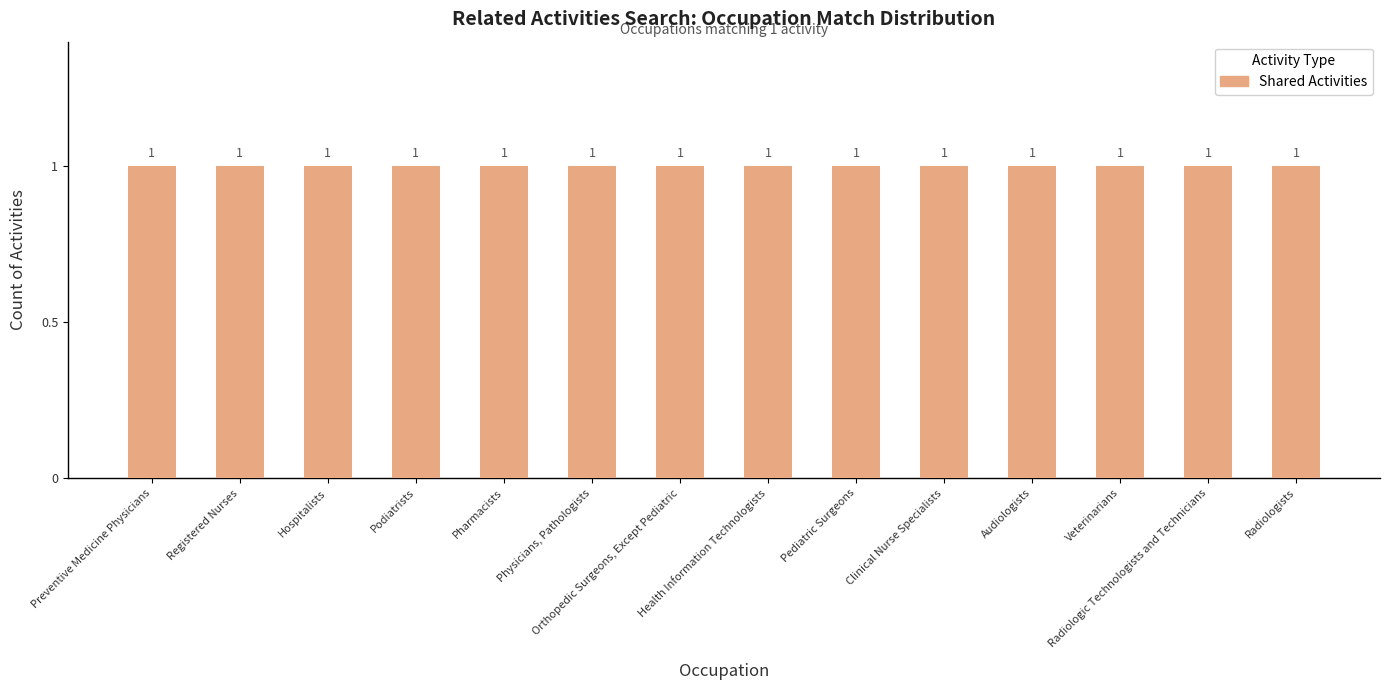

True or false: Similar Activities has a value of 1 at Physicians, Pathologists.

False